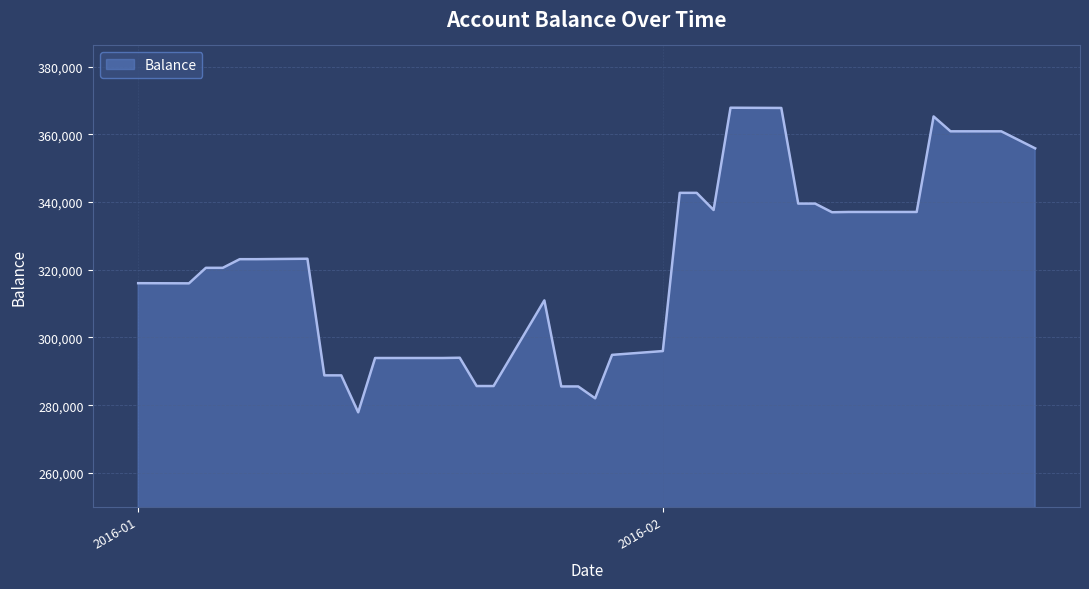

What is the greatest value displayed?

367843.4